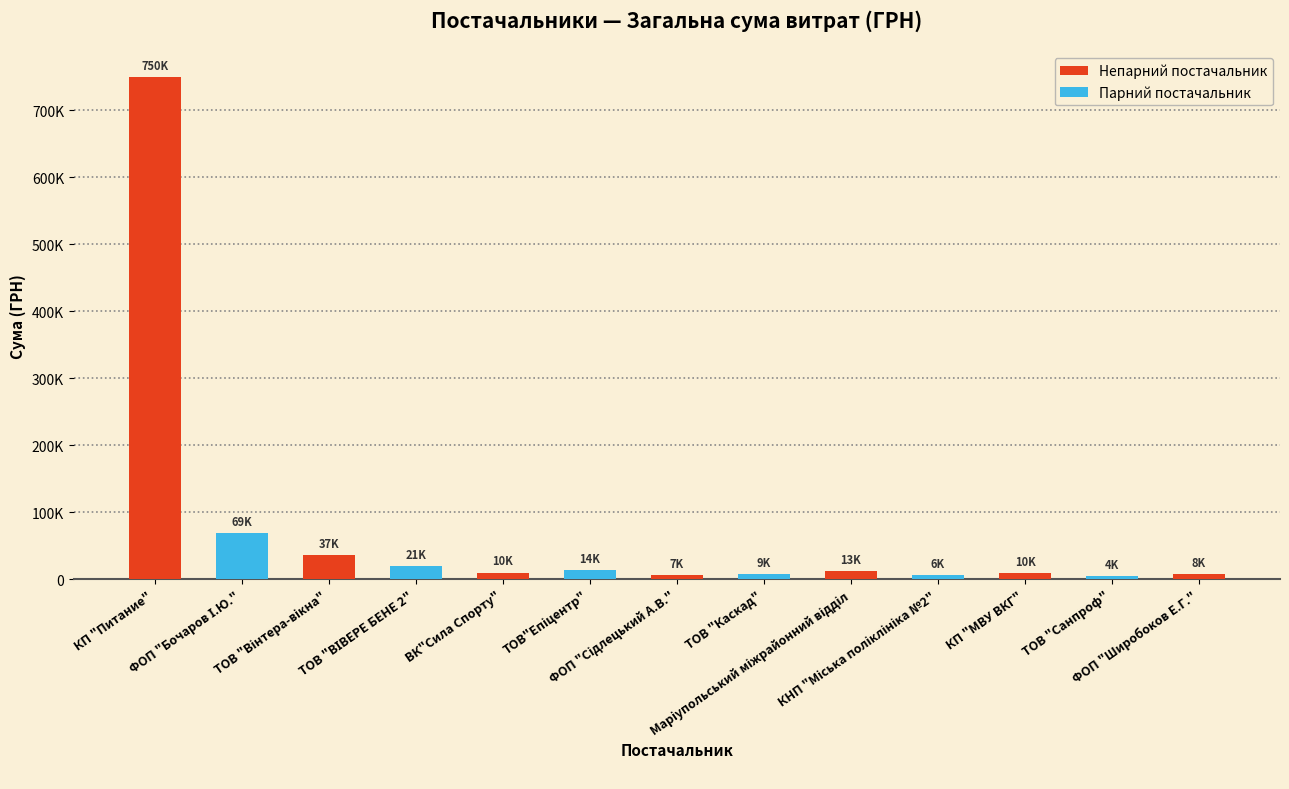

What is the sum of the values at КП "МВУ ВКГ" and ФОП "Широбоков Е.Г."?

17564.1